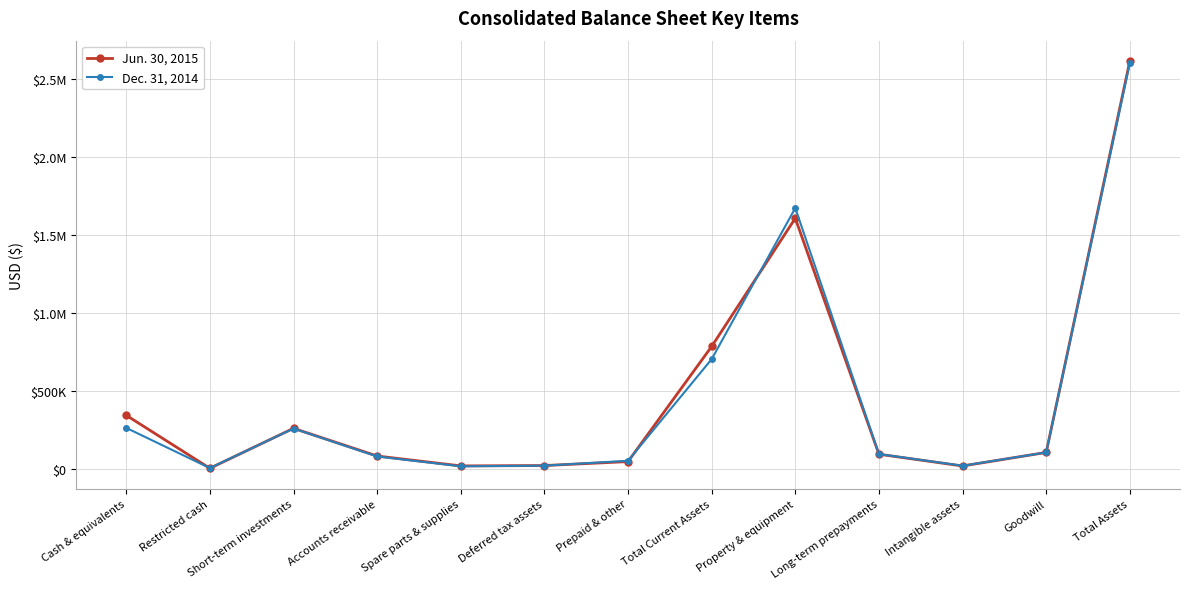

Reading right to left, what are all the values shown in this chart?

Jun. 30, 2015: Total Assets=2615916	Goodwill=106663	Intangible assets=19980	Long-term prepayments=95299	Property & equipment=1607933	Total Current Assets=786041	Prepaid & other=48051	Deferred tax assets=22657	Spare parts & supplies=20399	Accounts receivable=83871	Short-term investments=261281	Restricted cash=5000	Cash & equivalents=344782
Dec. 31, 2014: Total Assets=2602528	Goodwill=106663	Intangible assets=21300	Long-term prepayments=96225	Property & equipment=1673493	Total Current Assets=704847	Prepaid & other=53382	Deferred tax assets=21943	Spare parts & supplies=18011	Accounts receivable=80737	Short-term investments=260121	Restricted cash=6566	Cash & equivalents=264087